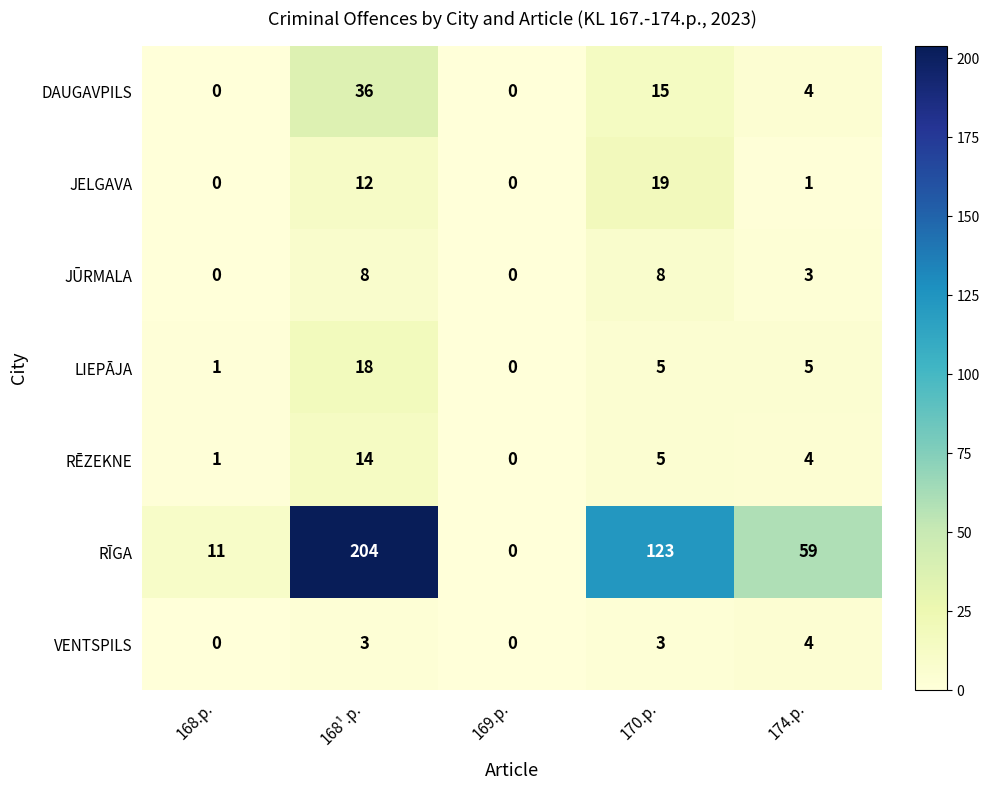

True or false: RĪGA has a value of 11 at 168.p..

True